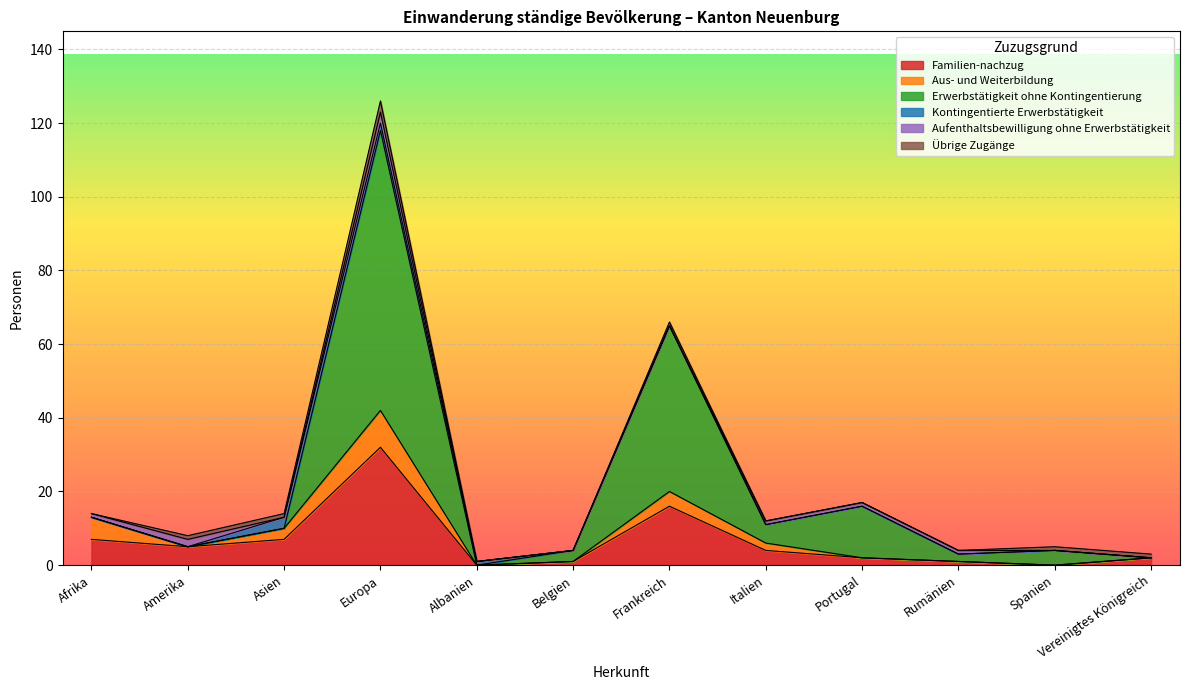

Reading left to right, list all the values displayed in this chart.

Familien-nachzug: Afrika=7	Amerika=5	Asien=7	Europa=32	Albanien=0	Belgien=1	Frankreich=16	Italien=4	Portugal=2	Rumänien=1	Spanien=0	Vereinigtes Königreich=2
Aus- und Weiterbildung: Afrika=6	Amerika=0	Asien=3	Europa=10	Albanien=0	Belgien=0	Frankreich=4	Italien=2	Portugal=0	Rumänien=0	Spanien=0	Vereinigtes Königreich=0
Erwerbstätigkeit ohne Kontingentierung: Afrika=0	Amerika=0	Asien=0	Europa=76	Albanien=0	Belgien=3	Frankreich=45	Italien=5	Portugal=14	Rumänien=2	Spanien=4	Vereinigtes Königreich=0
Kontingentierte Erwerbstätigkeit: Afrika=0	Amerika=0	Asien=3	Europa=2	Albanien=1	Belgien=0	Frankreich=0	Italien=0	Portugal=0	Rumänien=0	Spanien=0	Vereinigtes Königreich=0
Aufenthaltsbewilligung ohne Erwerbstätigkeit: Afrika=1	Amerika=2	Asien=0	Europa=3	Albanien=0	Belgien=0	Frankreich=0	Italien=1	Portugal=1	Rumänien=1	Spanien=0	Vereinigtes Königreich=0
Übrige Zugänge: Afrika=0	Amerika=1	Asien=1	Europa=3	Albanien=0	Belgien=0	Frankreich=1	Italien=0	Portugal=0	Rumänien=0	Spanien=1	Vereinigtes Königreich=1